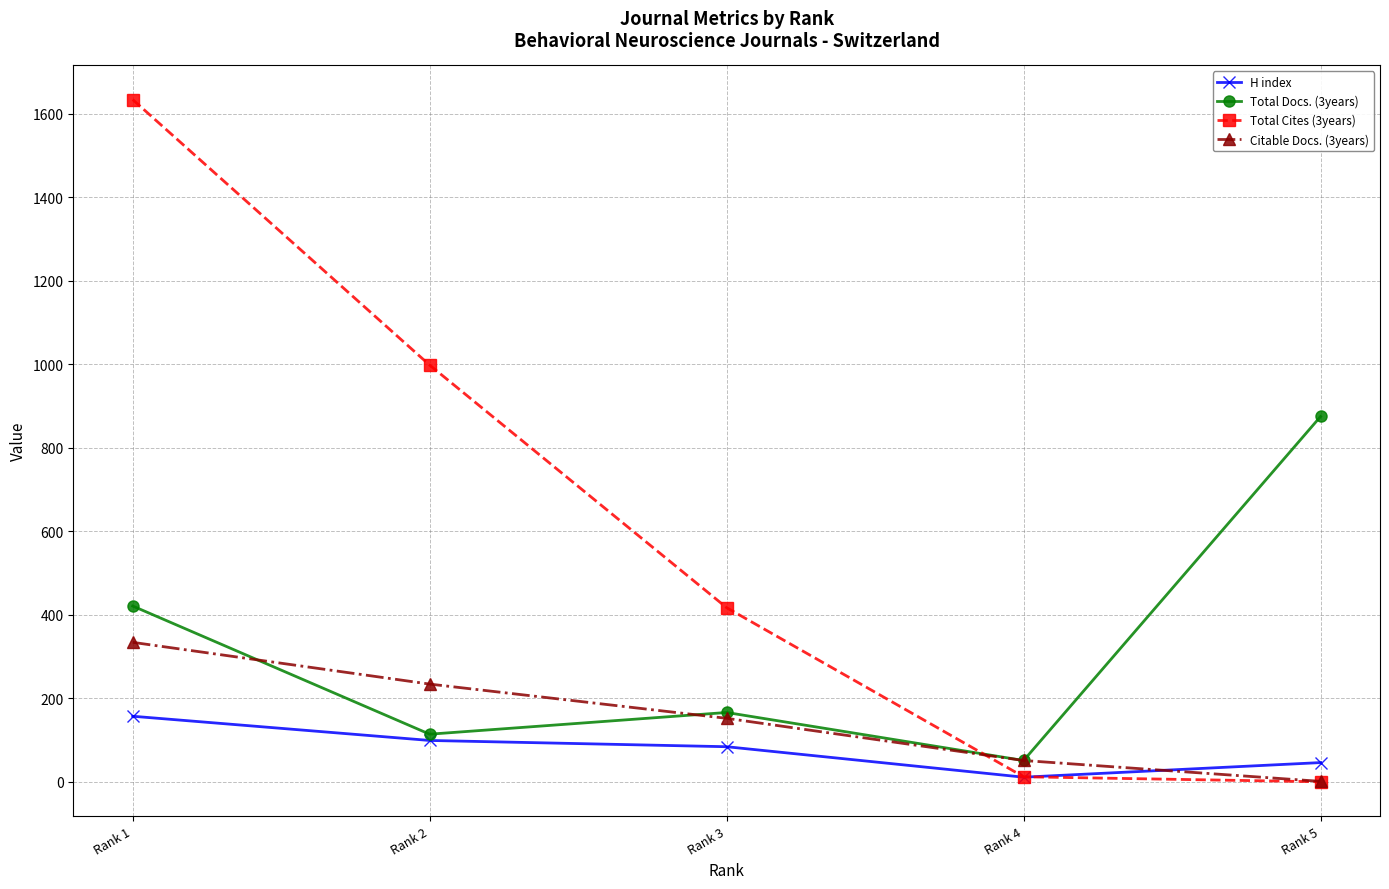

Does the chart have visible grid lines?

Yes